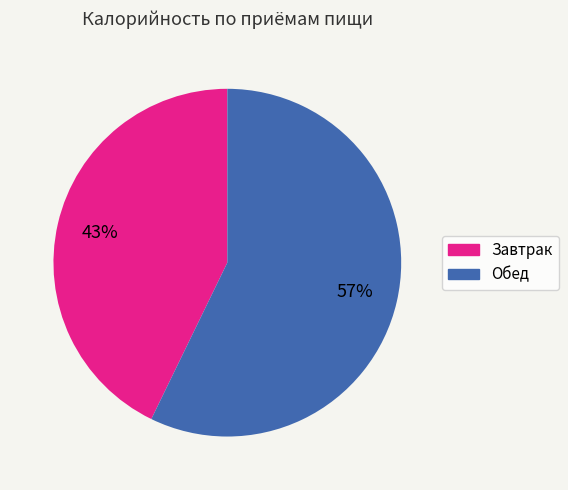

Do Обед and Завтрак together represent more than half of the pie?

Yes